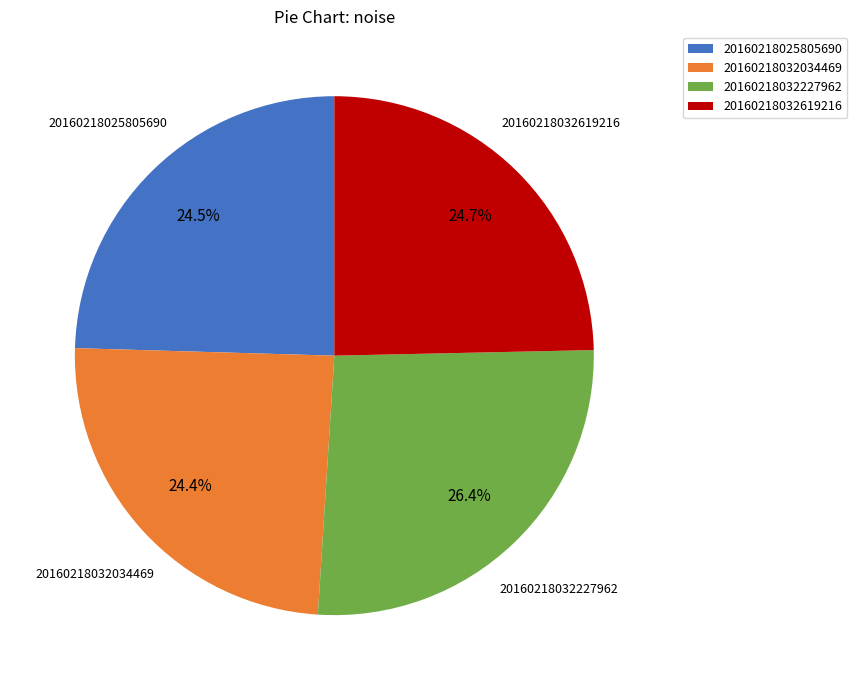

How many segments does this pie chart have?

4